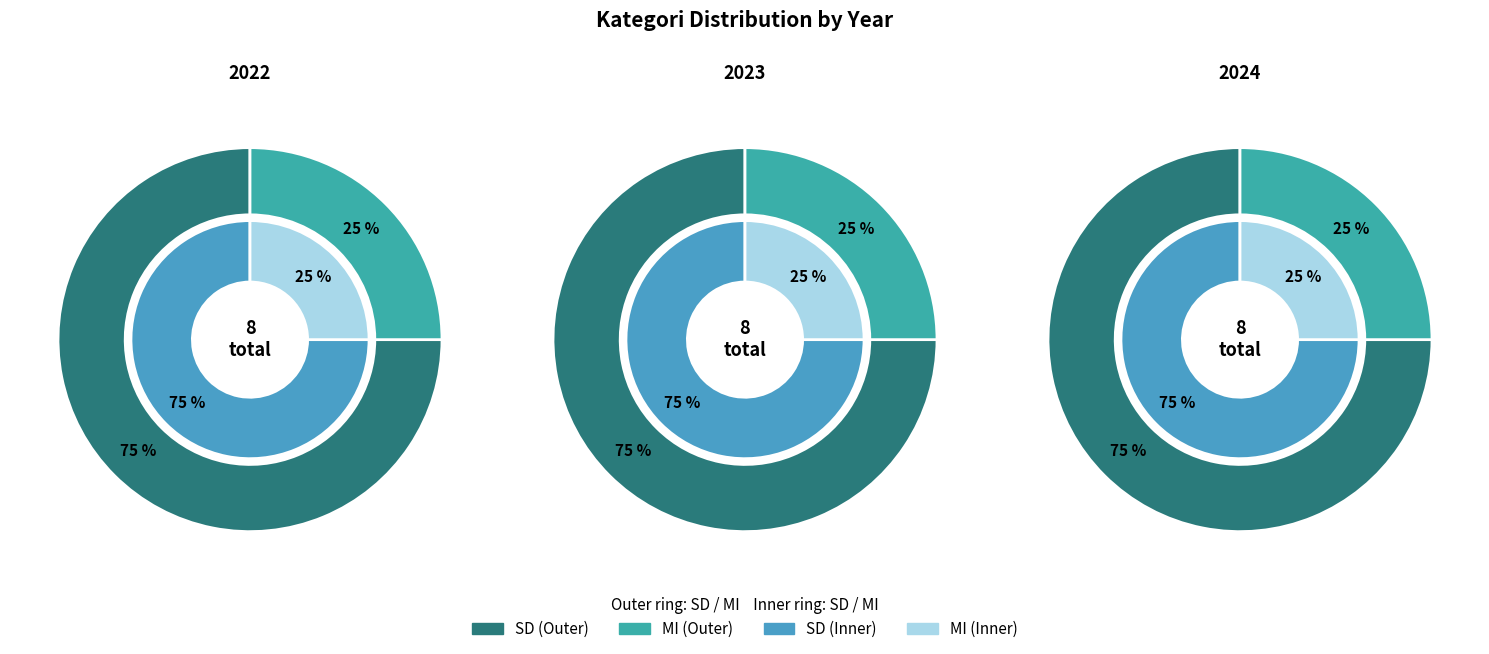

To the nearest percent, what portion does SD represent?

75%